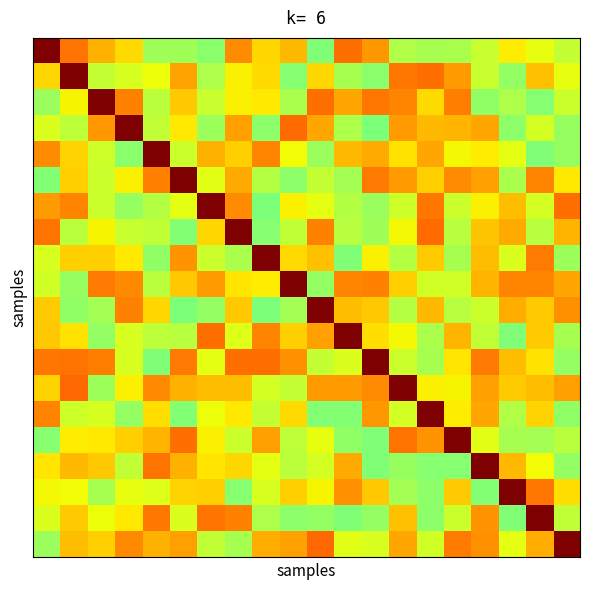

At which category is the sum across all series the highest?

7